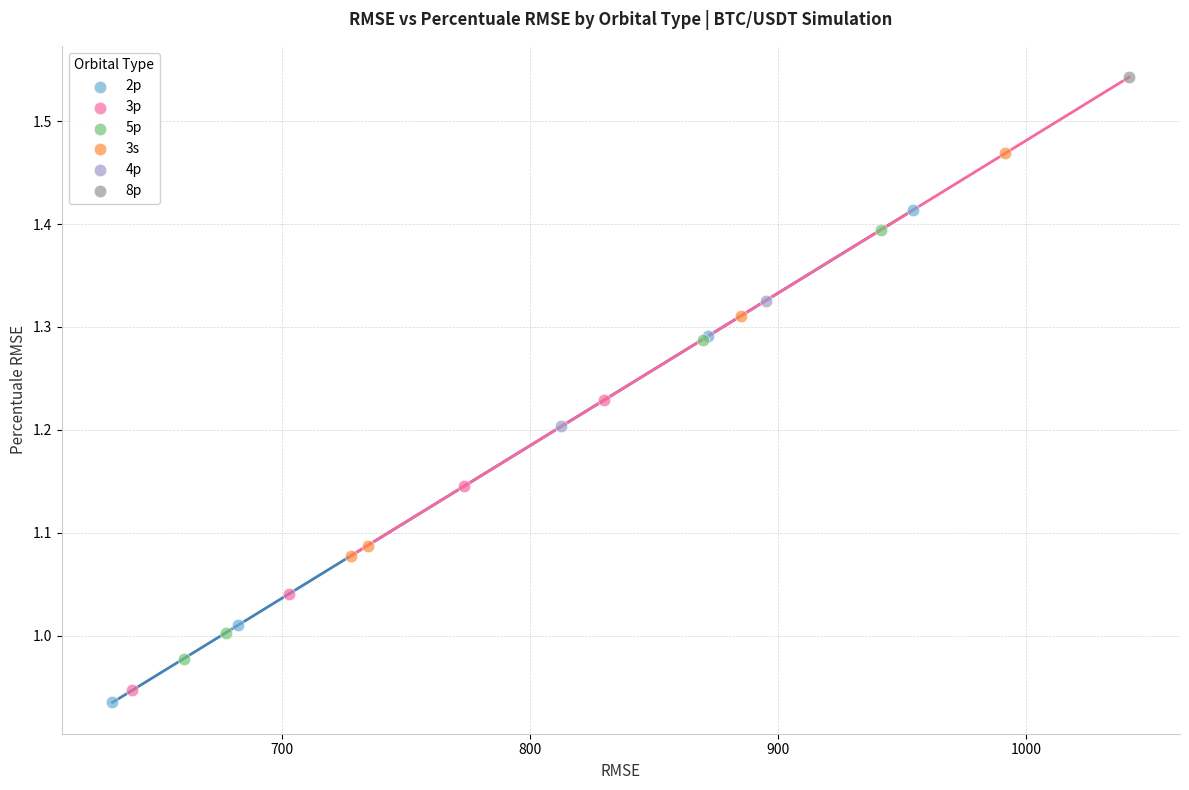

What are all the series names shown in the legend?

2p, 3p, 5p, 3s, 4p, 8p